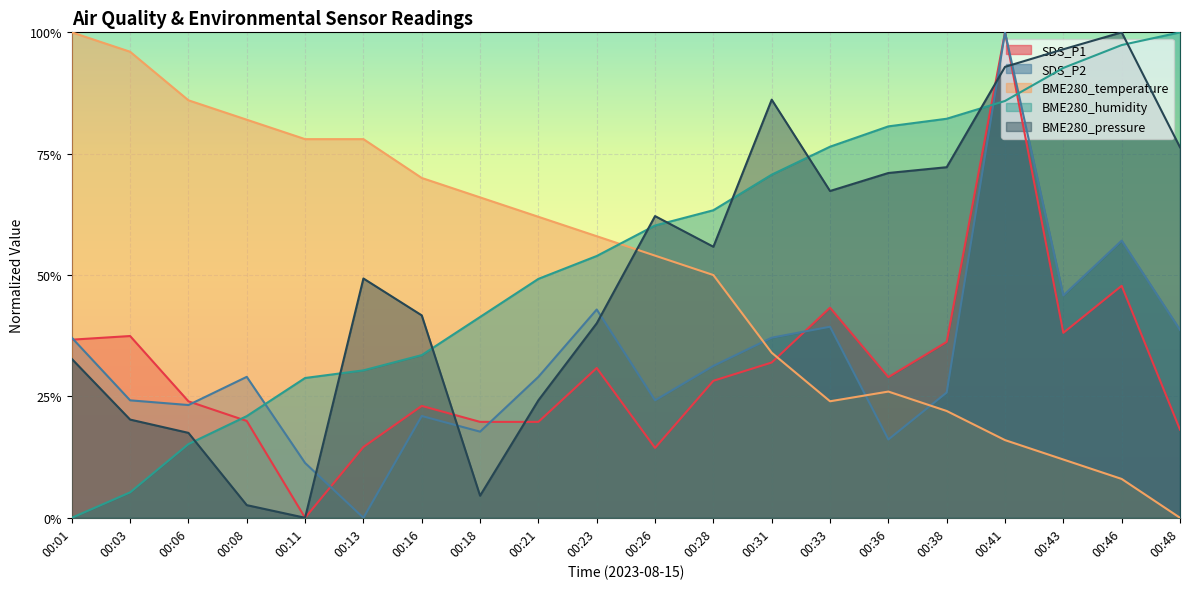

Where is BME280_temperature nearest to the value 0?

00:48